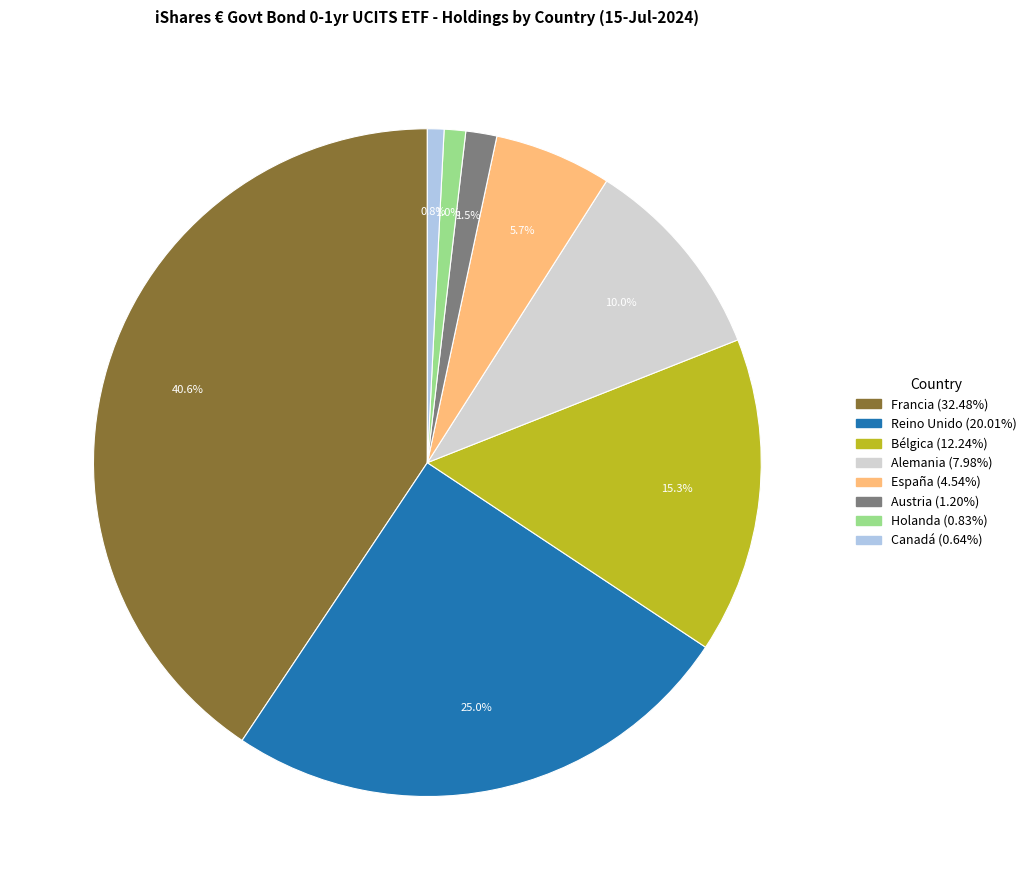

Is there any slice that represents more than half of the pie?

No